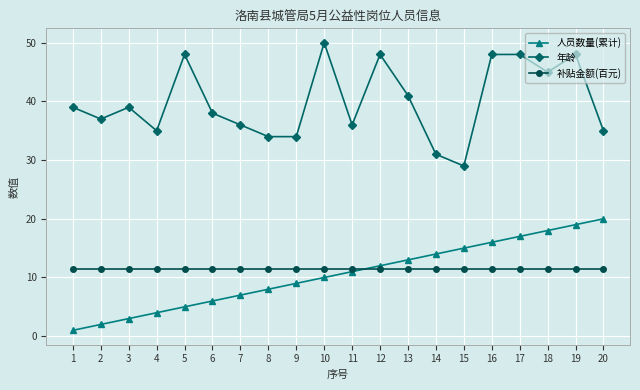

Read the 补贴金额(百元) value at 20.

11.5